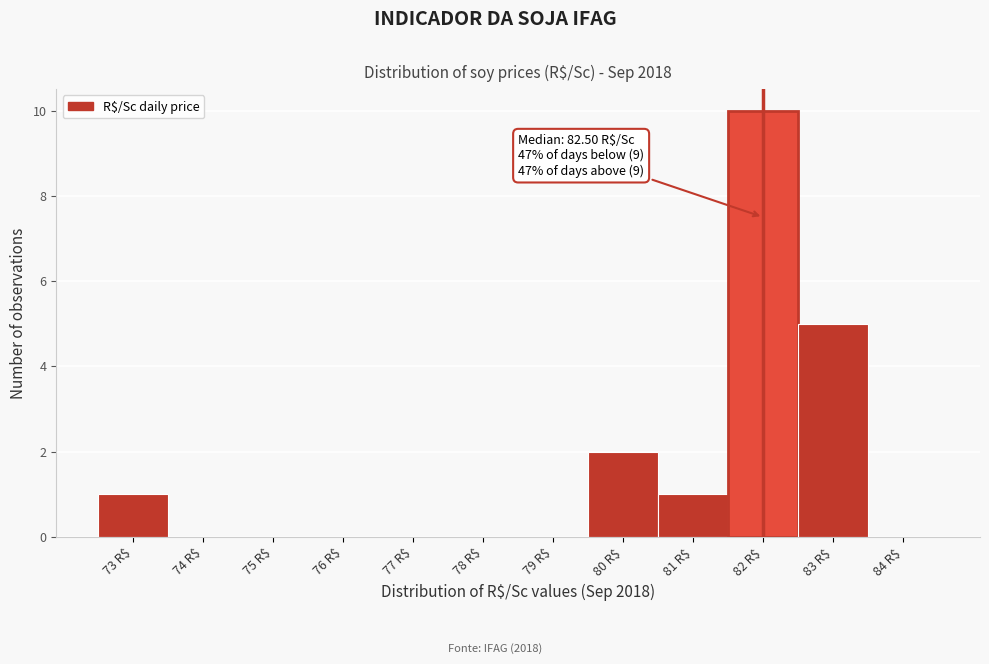

What is the sum of all values?

19